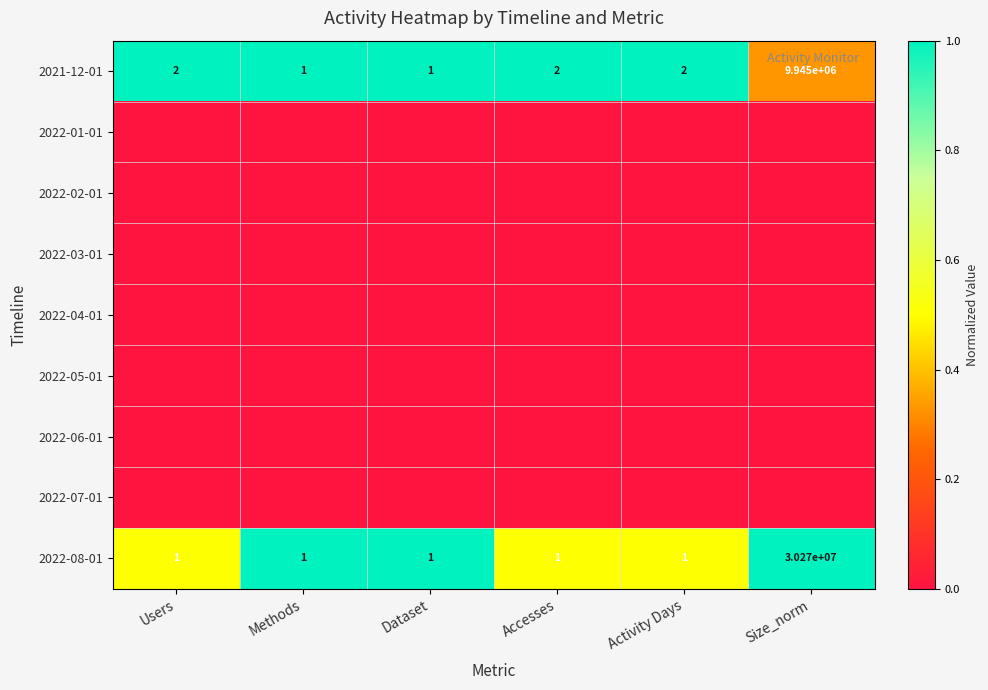

What is the difference between the maximum and second lowest values in the 2022-08-01 series?

30269999